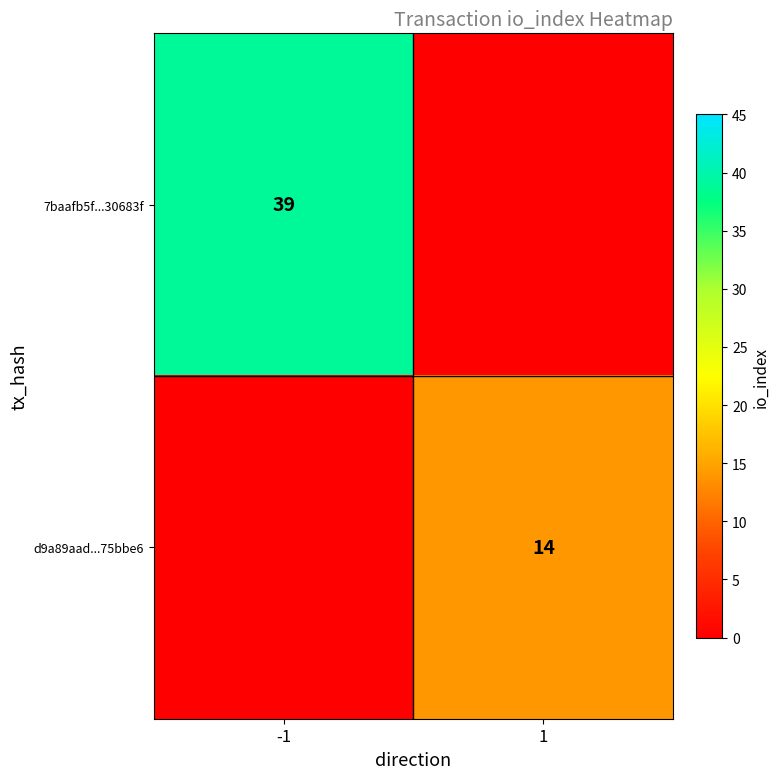

The value of d9a89aad...75bbe6 at 1 is 14. True or false?

True